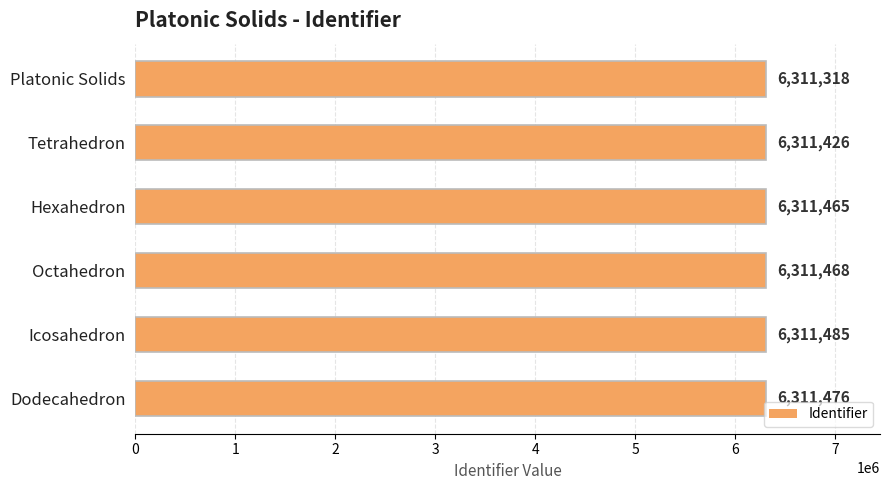

What is the value of the 1st bar from the left?

6311318